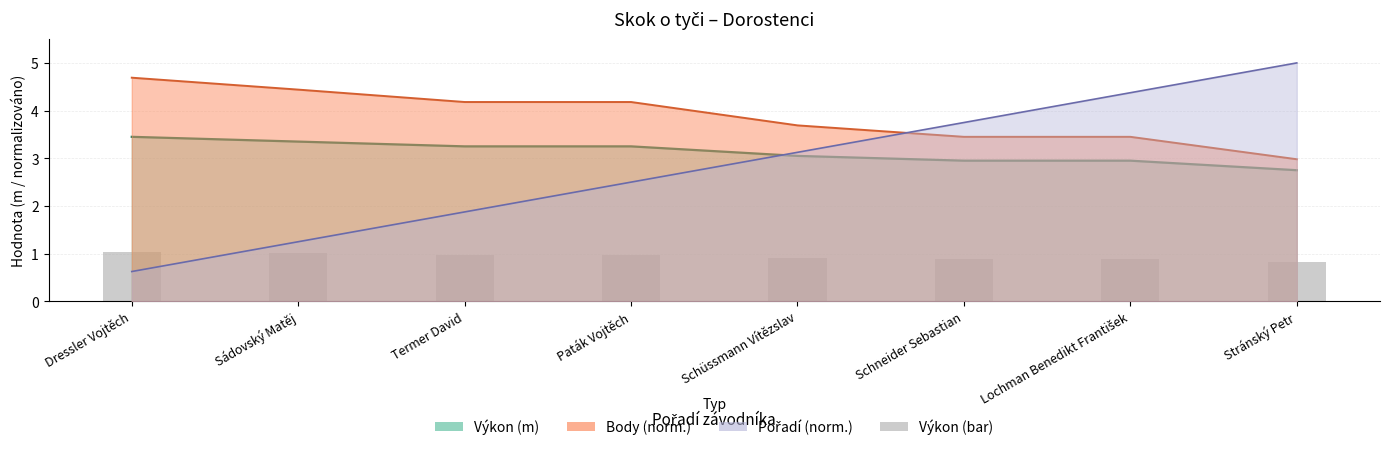

The chart shows a value of 0.8 at Stránský Petr. True or false?

True